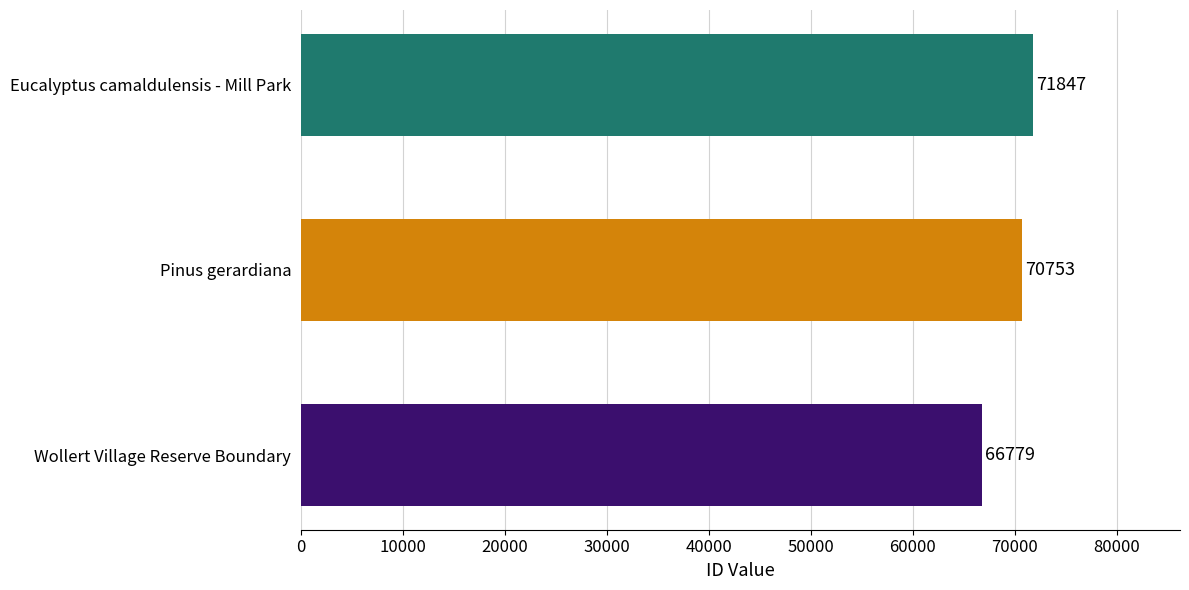

How many bars are there in total?

3